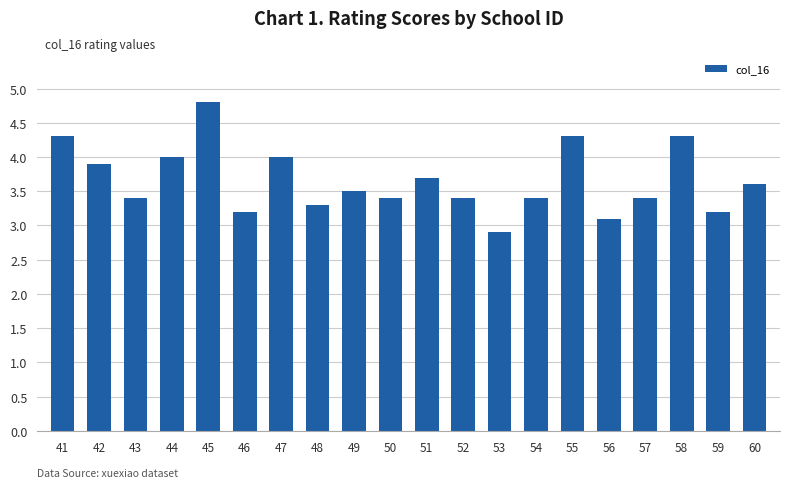

Reading left to right, extract all data points from this chart.

41=4.3	42=3.9	43=3.4	44=4.0	45=4.8	46=3.2	47=4.0	48=3.3	49=3.5	50=3.4	51=3.7	52=3.4	53=2.9	54=3.4	55=4.3	56=3.1	57=3.4	58=4.3	59=3.2	60=3.6